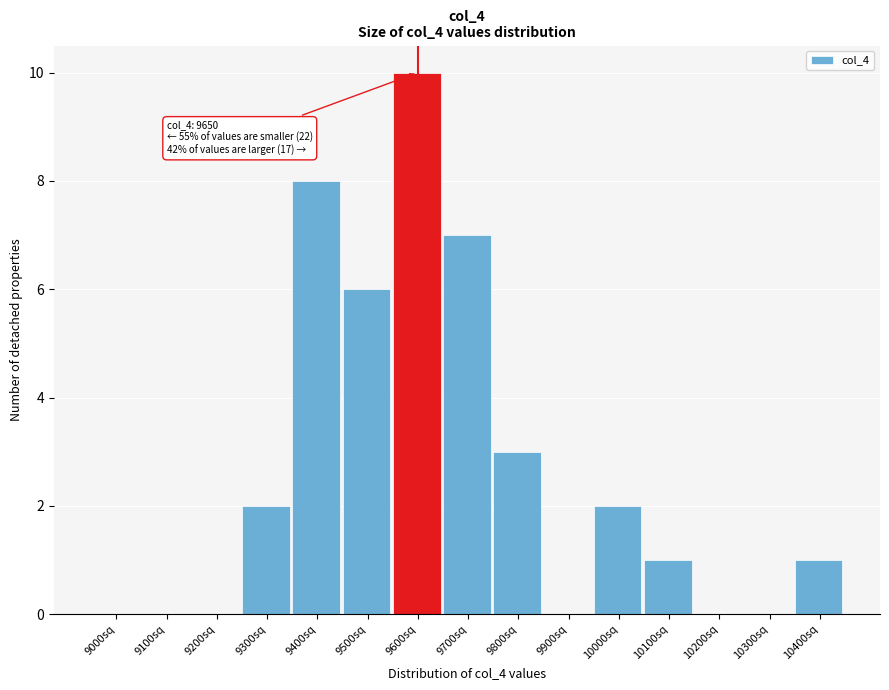

Reading left to right, list all the values displayed in this chart.

9000sq=0	9100sq=0	9200sq=0	9300sq=2	9400sq=8	9500sq=6	9600sq=10	9700sq=7	9800sq=3	9900sq=0	10000sq=2	10100sq=1	10200sq=0	10300sq=0	10400sq=1